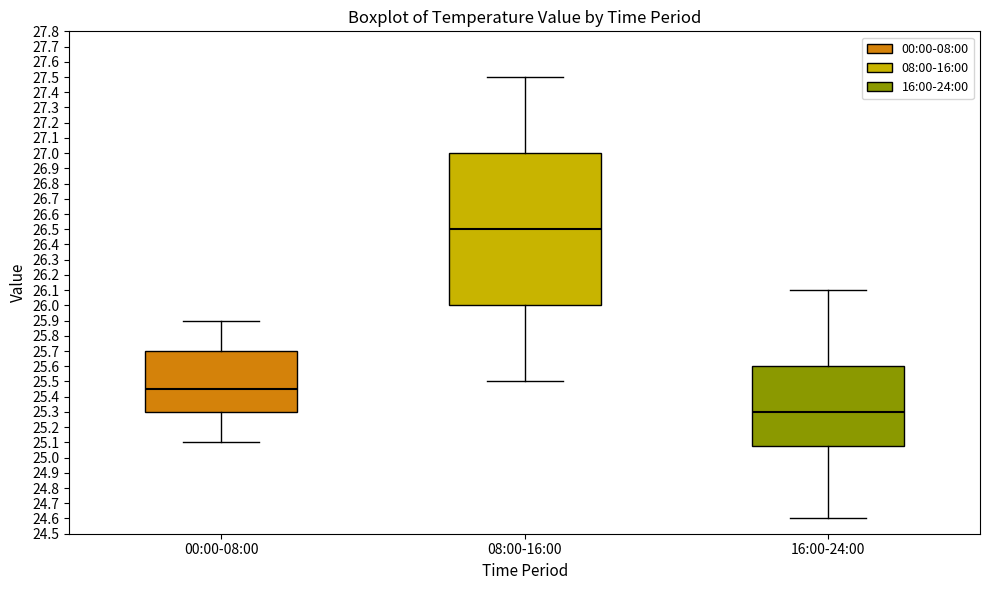

Reading left to right, transcribe this box plot: for each box, give where its median line is, the range the box spans, and where its two whiskers end, as read against the y-axis. The values are not printed on the chart, so give them approximately, as read against the axis.

00:00-08:00: median 25.45, box 25.30 to 25.70, whiskers 25.10 to 25.90
08:00-16:00: median 26.50, box 26.00 to 27.00, whiskers 25.50 to 27.50
16:00-24:00: median 25.30, box 25.08 to 25.60, whiskers 24.60 to 26.10